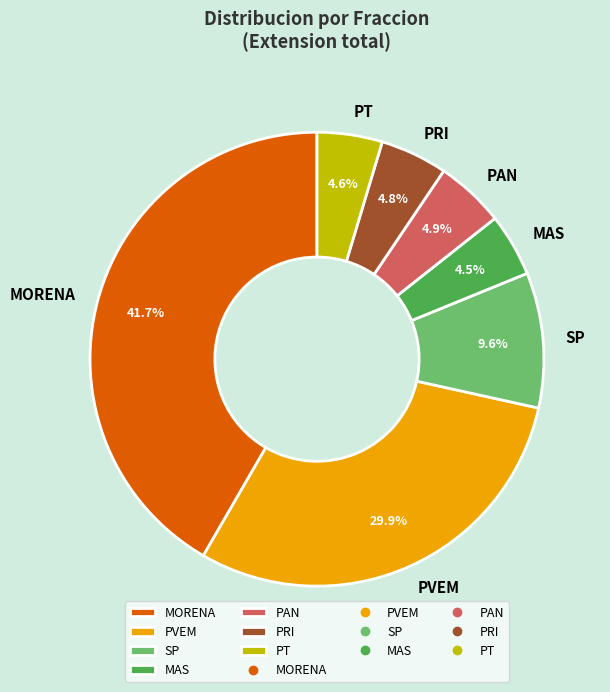

Combined, what portion of the pie is SP and PRI?

14.4%